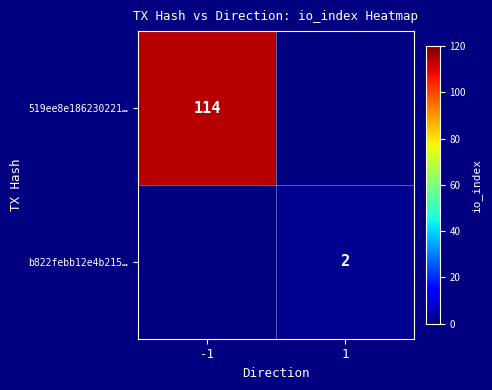

The 519ee8e186230221… series shows 114 at -1. True or false?

True